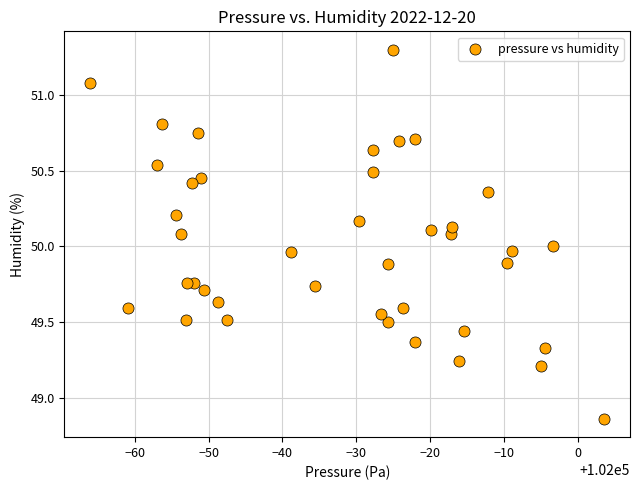

What is the range of X values (max minus min)?

69.6